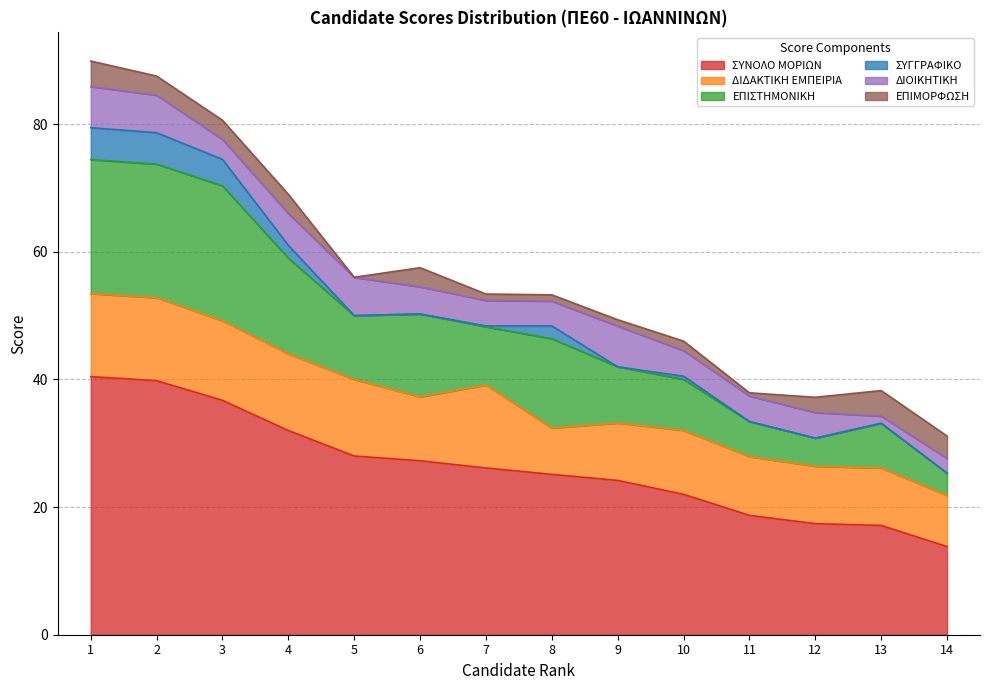

Which series changed the most between 11 and 14?

ΣΥΝΟΛΟ ΜΟΡΙΩΝ